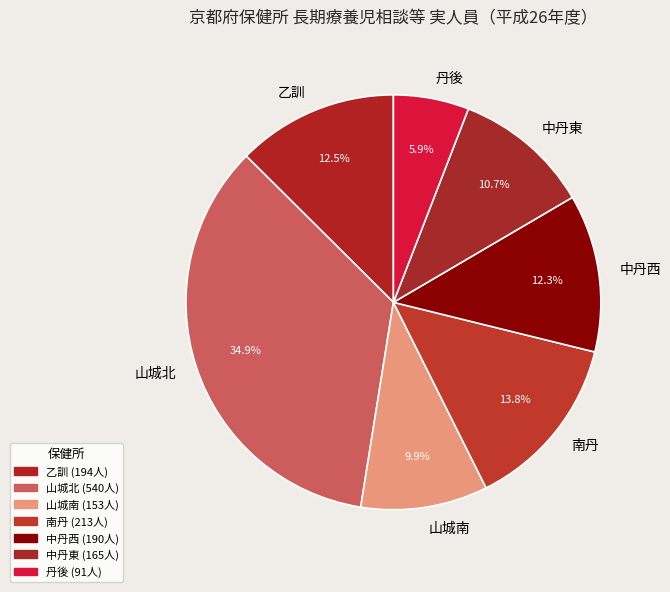

The 中丹西 slice represents 23% of the pie. True or false?

False